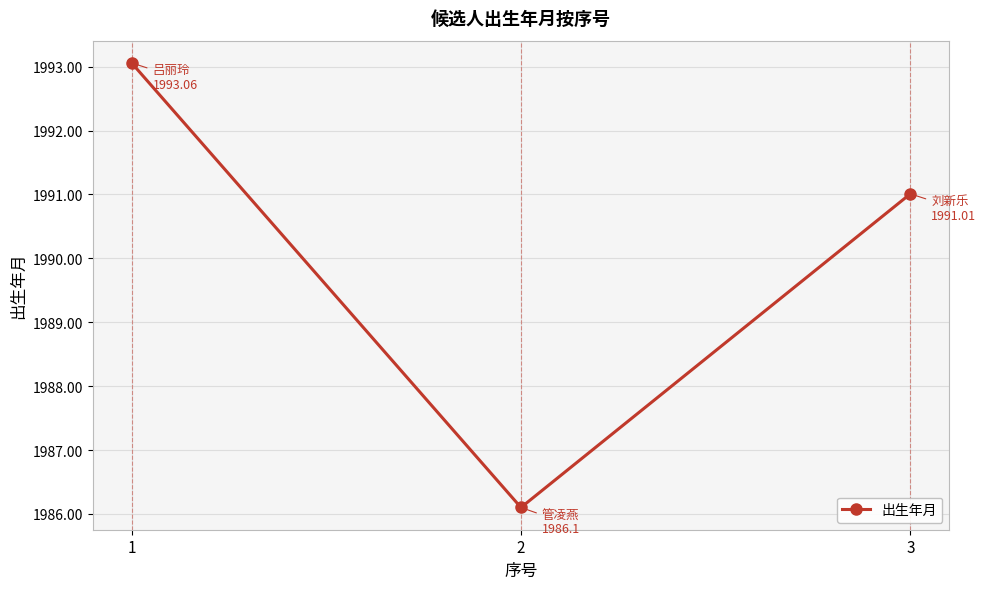

The value at 1 is 1993.1. True or false?

True